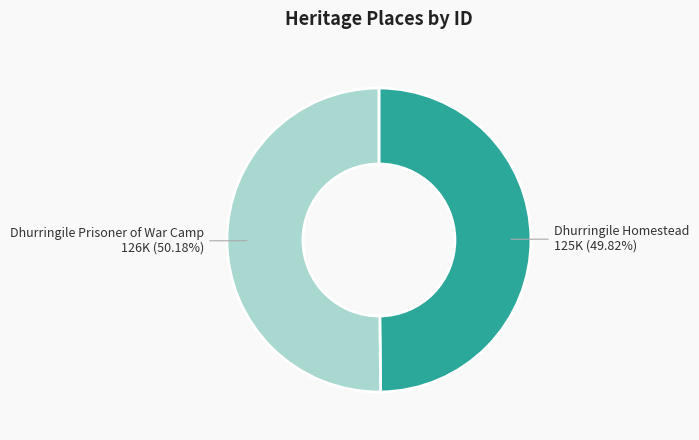

Is there a majority slice in this chart?

Yes